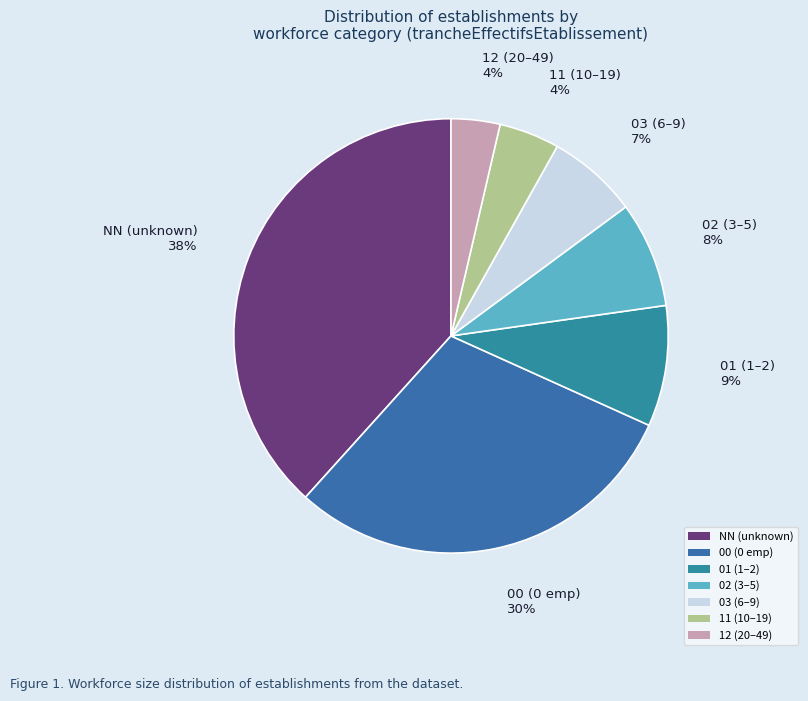

To the nearest percent, what is the average slice percentage?

14%